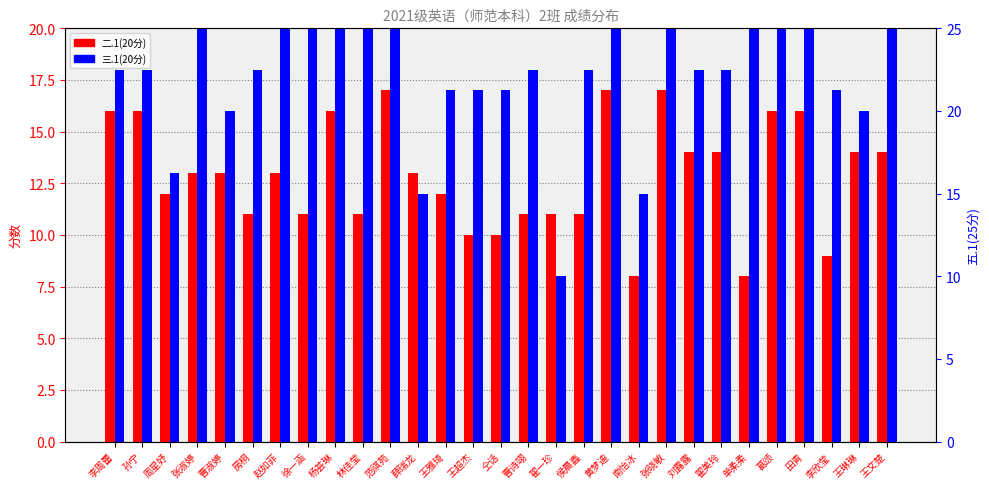

Reading right to left, extract all data points from this chart.

二.1(20分): 14	14	9	16	16	8	14	14	17	8	17	11	11	11	10	10	12	13	17	11	16	11	13	11	13	13	12	16	16
三.1(20分): 20	16	17	20	20	20	18	18	20	12	20	18	8	18	17	17	17	12	20	20	20	20	20	18	16	20	13	18	18